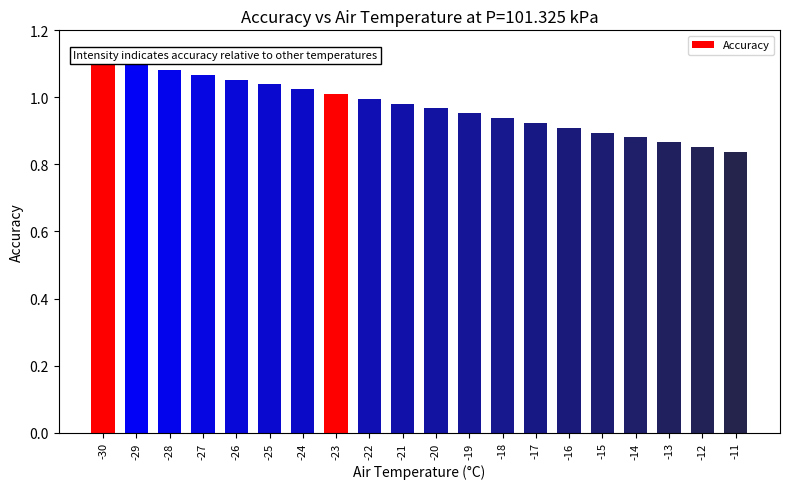

List the labels in order of value, largest first.

-30, -29, -28, -27, -26, -25, -24, -23, -22, -21, -20, -19, -18, -17, -16, -15, -14, -13, -12, -11